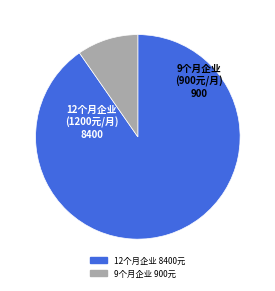

Does any single category account for the majority?

Yes